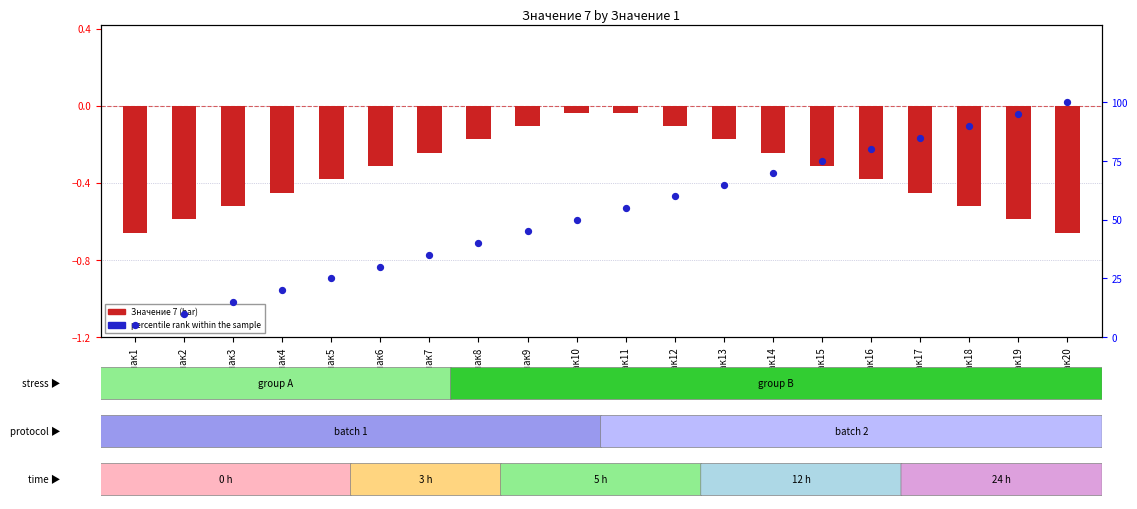

Is the value of Значение 7 (bar) at знак6 greater than the value of percentile rank within the sample at знак7?

No